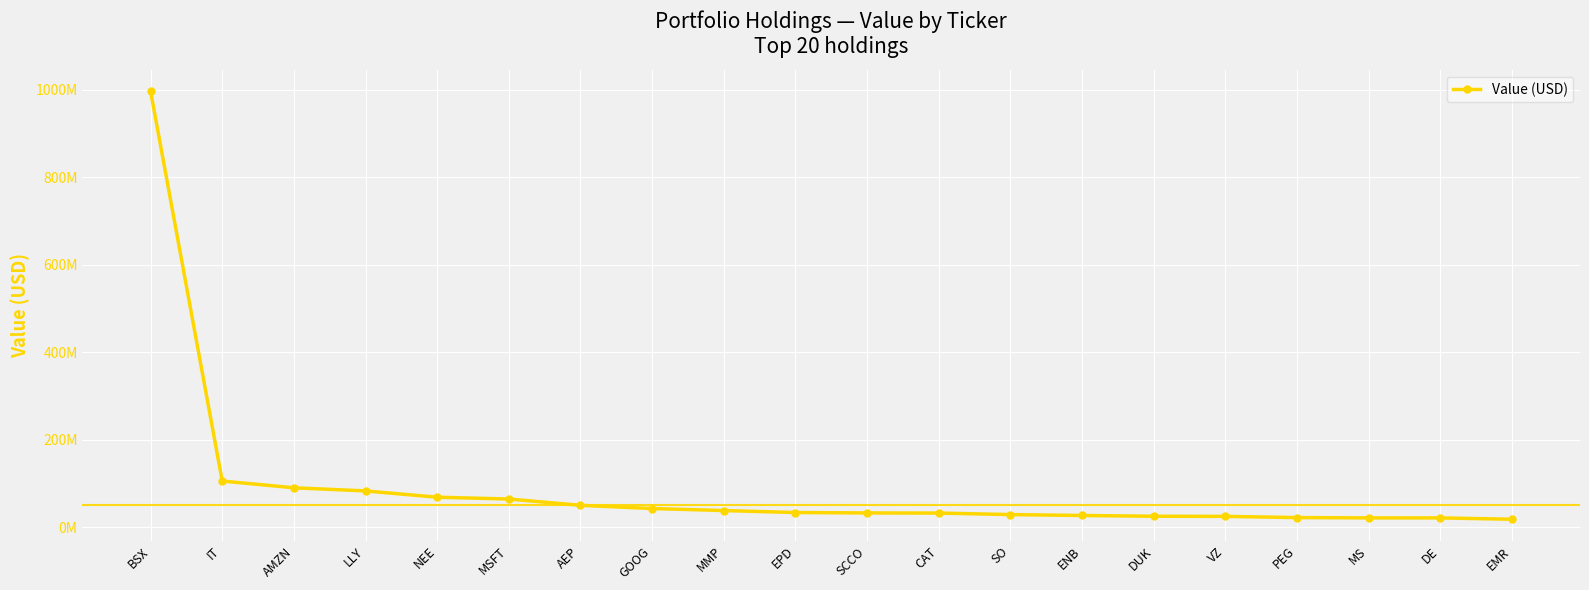

Is this an area chart (filled region under the line)?

No